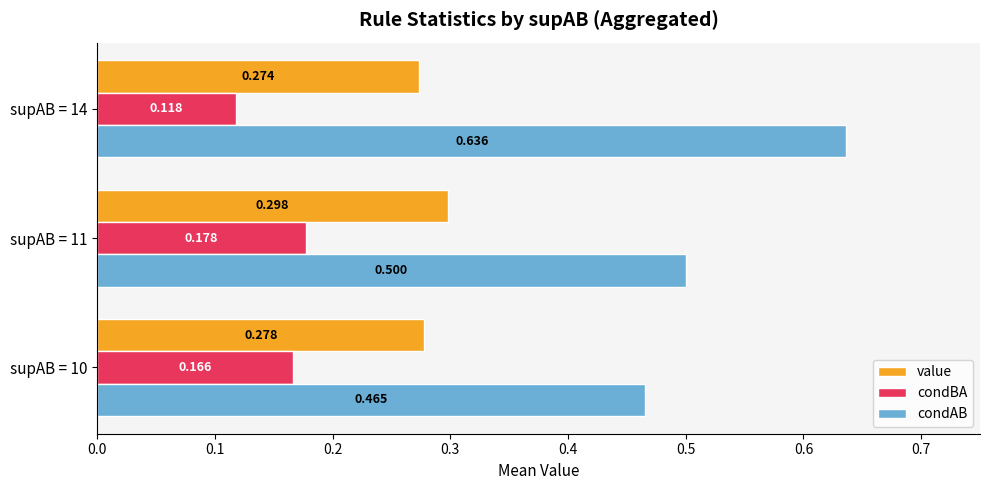

Count the condAB values in the range 0 to 1.

3